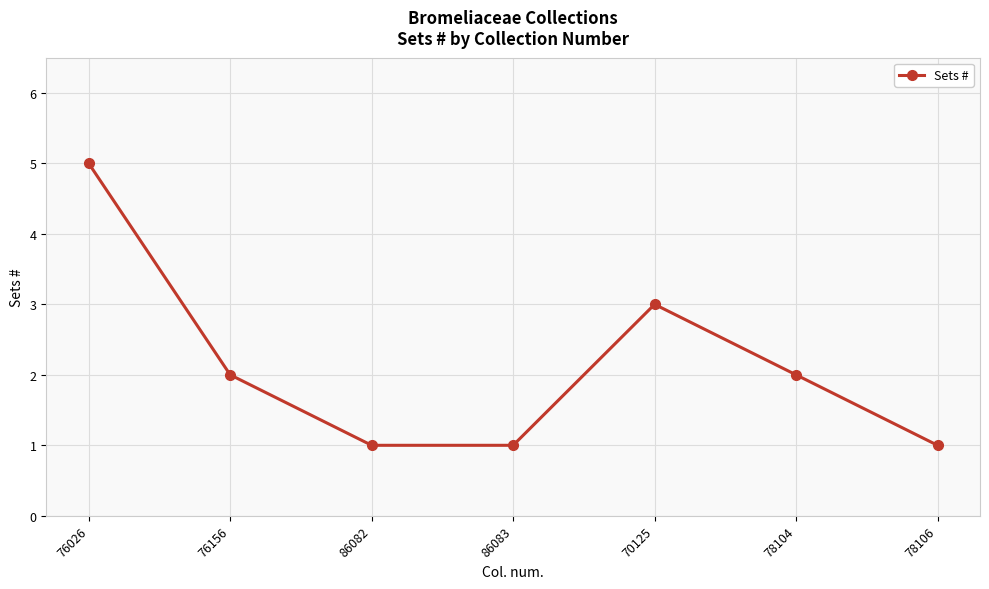

What is the label of the 2nd point from the right?

78104